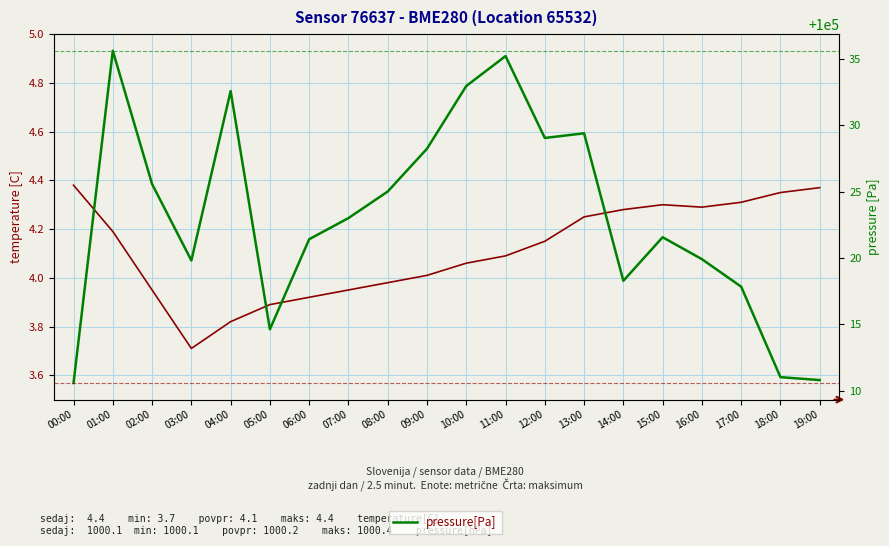

What is the average value of the pressure[Pa] series?

100023.1